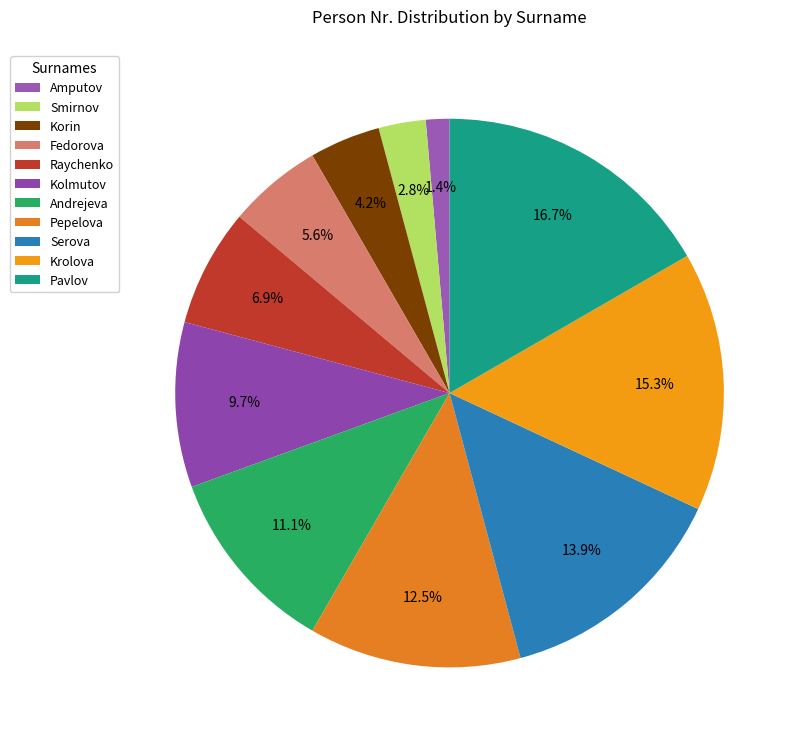

What portion of the pie excludes Pepelova?

87.5%